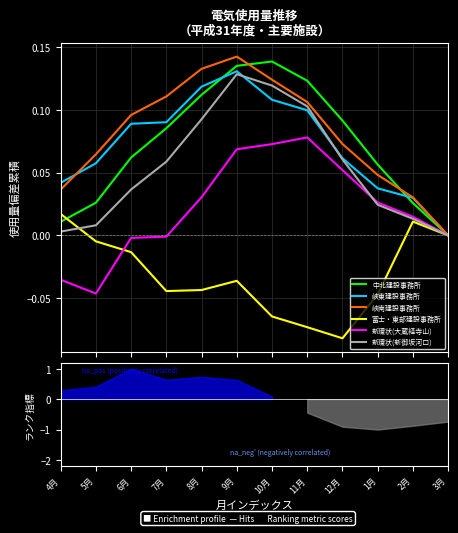

Reading left to right, transcribe all the data shown in this chart.

中北建設事務所: 0.0	0.0	0.1	0.1	0.1	0.1	0.1	0.1	0.1	0.1	0.0	0.0
峡東建設事務所: 0.0	0.1	0.1	0.1	0.1	0.1	0.1	0.1	0.1	0.0	0.0	0.0
峡南建設事務所: 0.0	0.1	0.1	0.1	0.1	0.1	0.1	0.1	0.1	0.0	0.0	-0.0
富士・東部建設事務所: 0.0	-0.0	-0.0	-0.0	-0.0	-0.0	-0.1	-0.1	-0.1	-0.0	0.0	0.0
新環状(大蔵経寺山): -0.0	-0.0	-0.0	-0.0	0.0	0.1	0.1	0.1	0.1	0.0	0.0	0.0
新環状(新御坂河口): 0.0	0.0	0.0	0.1	0.1	0.1	0.1	0.1	0.1	0.0	0.0	-0.0